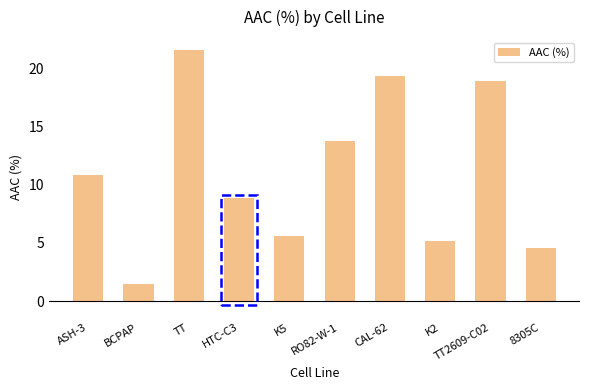

True or false: the data shows 18.9 at TT2609-C02.

True